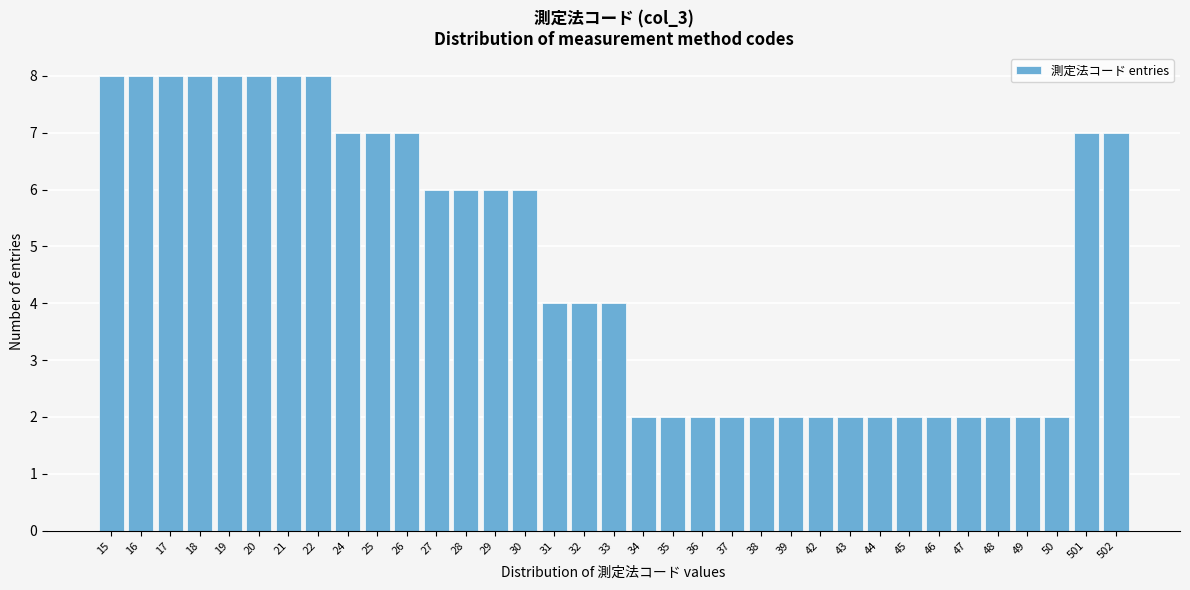

The chart shows a value of 10 at 25. True or false?

False